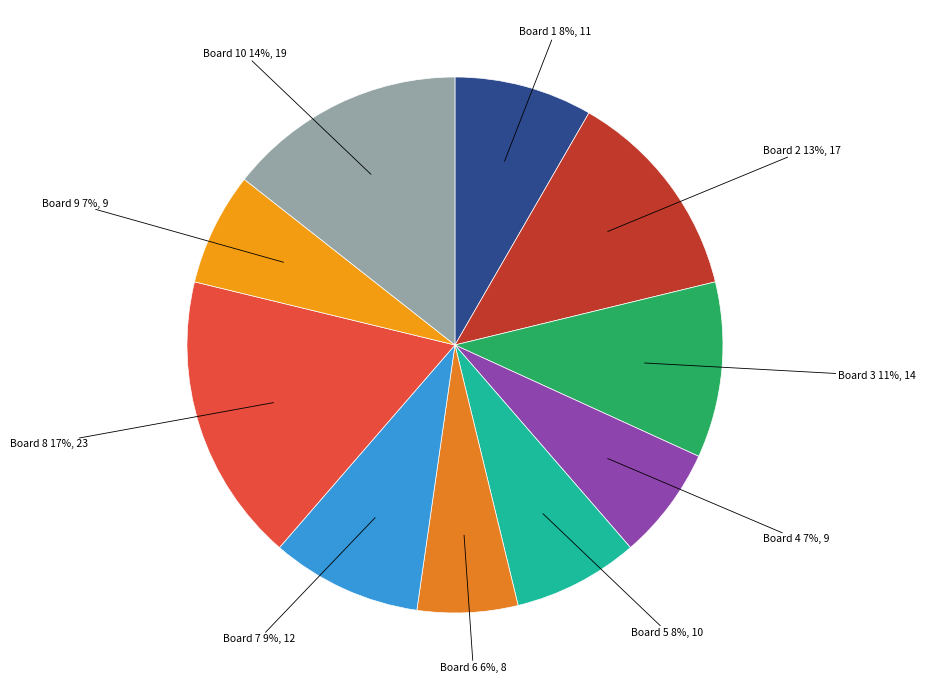

Which has a higher value, Board 10 or Board 1?

Board 10